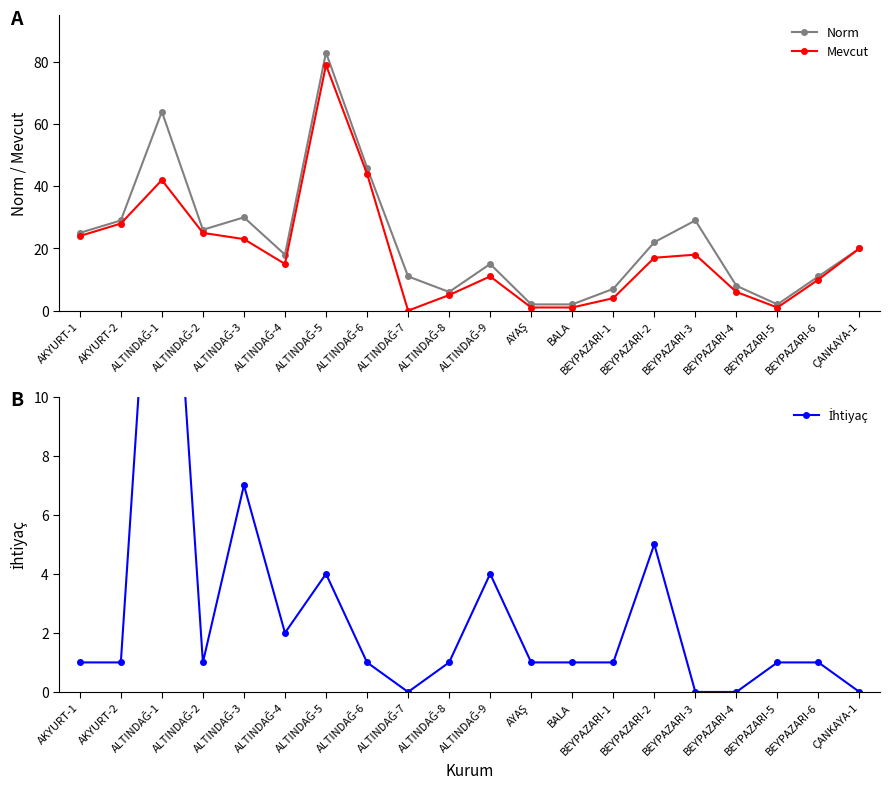

Which category has the lowest value in the Norm series?

AYAŞ